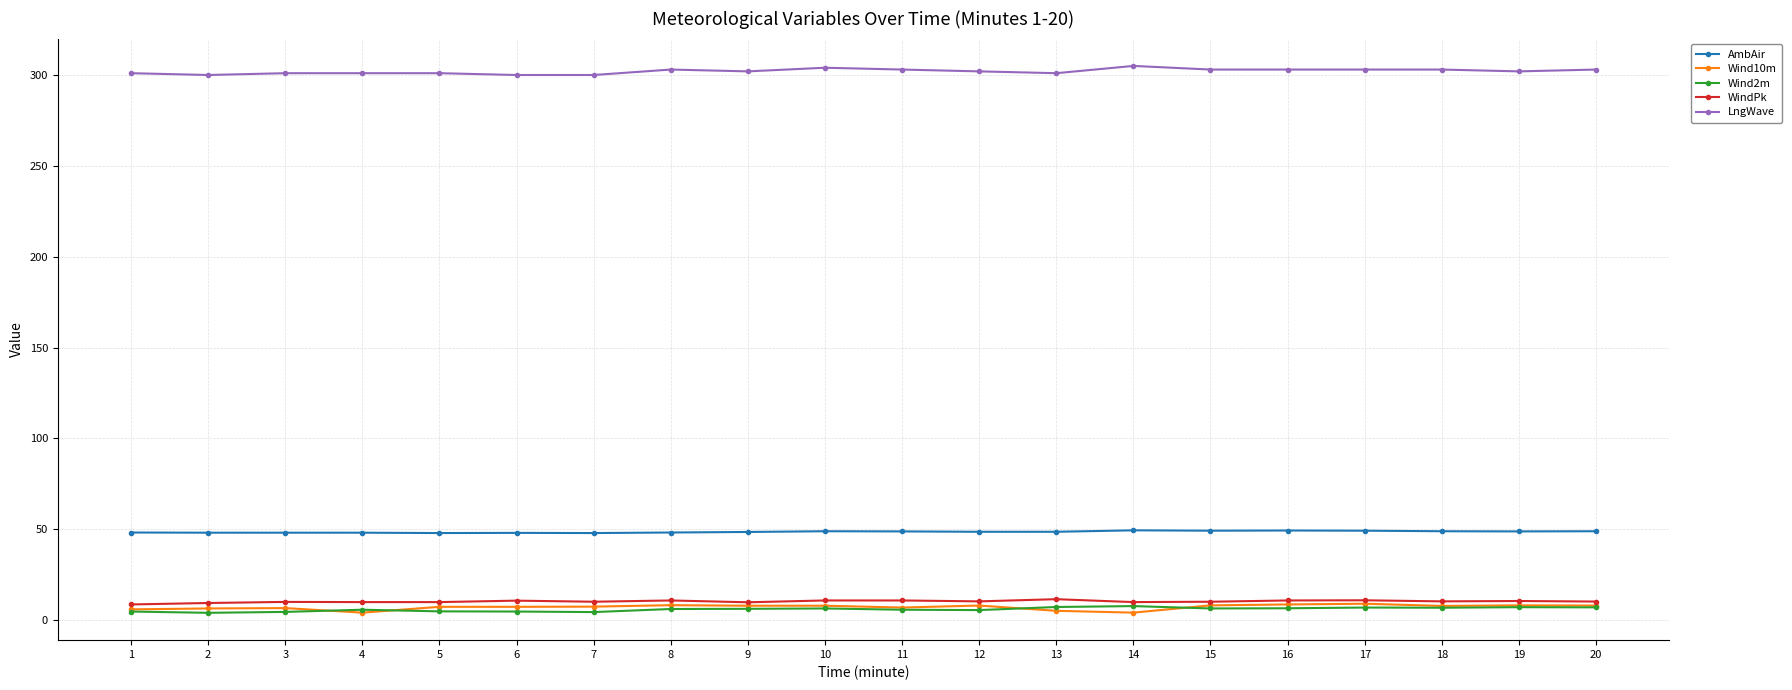

True or false: Wind10m and LngWave cross at least once.

False